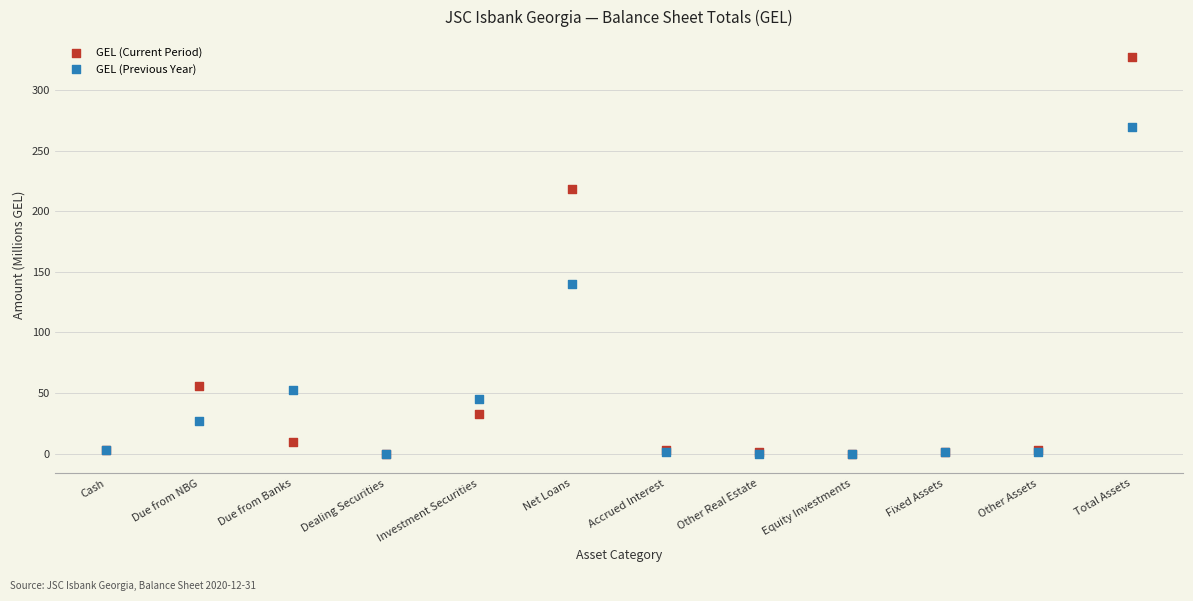

In the GEL (Previous Year) series, what Y value is closest to 134?

139.6